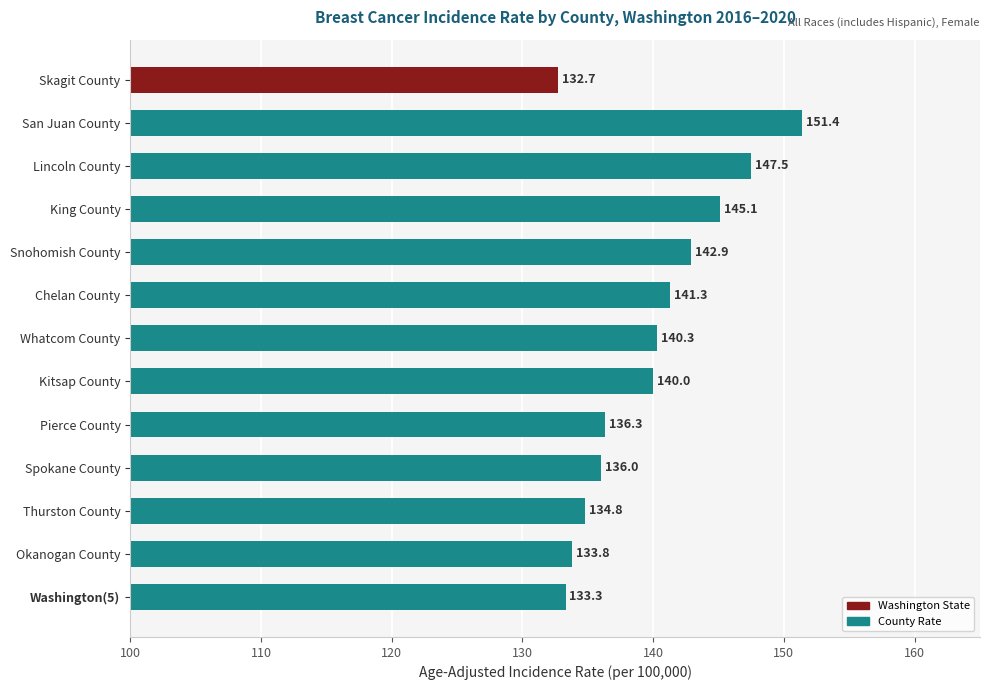

Are the bars horizontal?

Yes